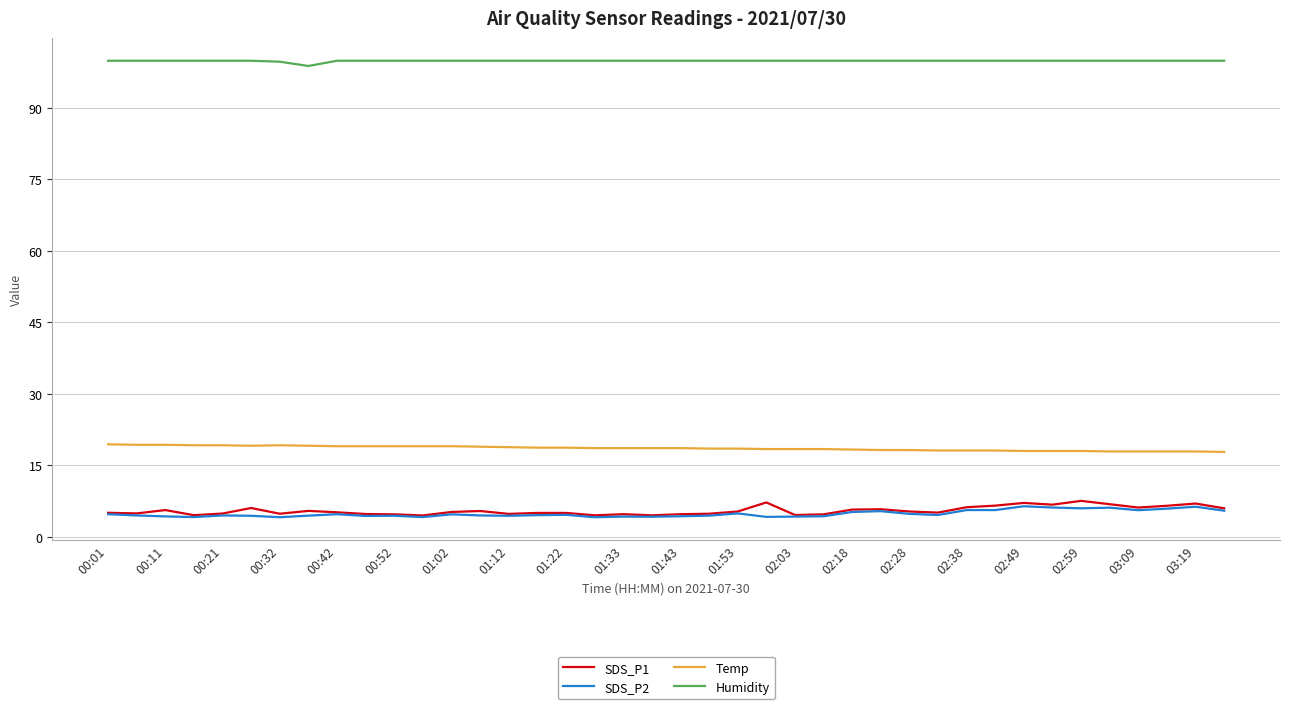

What is the minimum value shown in the chart?

4.1